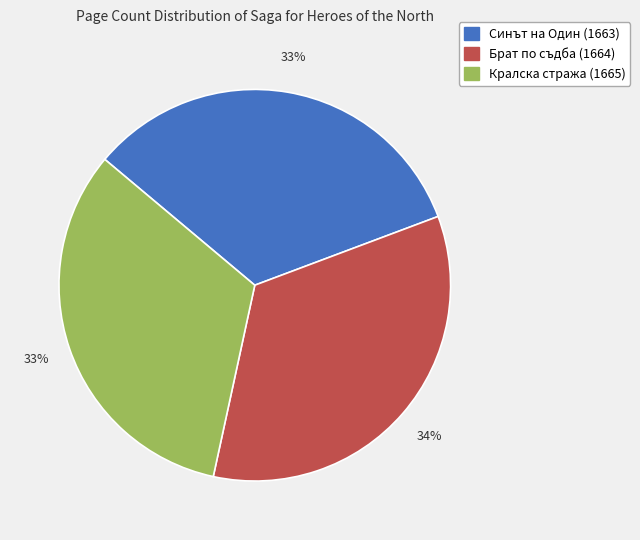

Which category has the biggest portion of the pie?

Брат по съдба (1664)